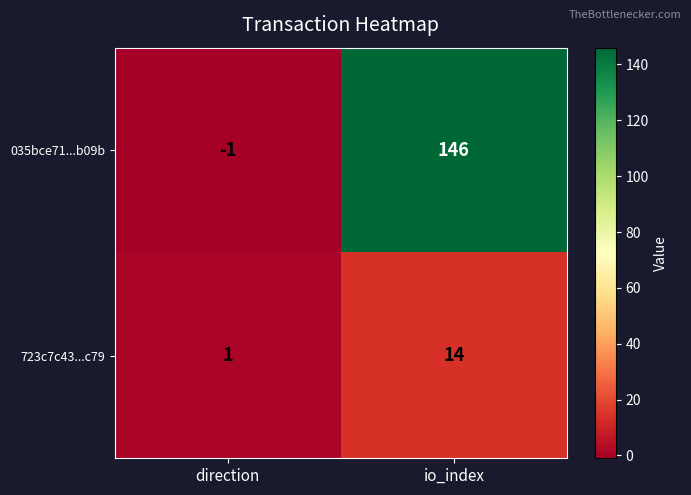

Which category has the lowest value across all series?

direction